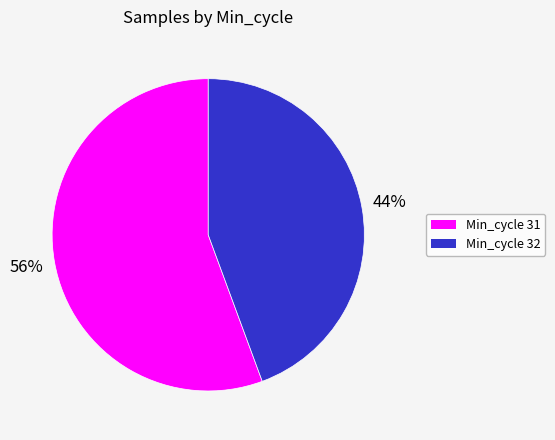

Combined, do Min_cycle 32 and Min_cycle 31 account for over 50%?

Yes